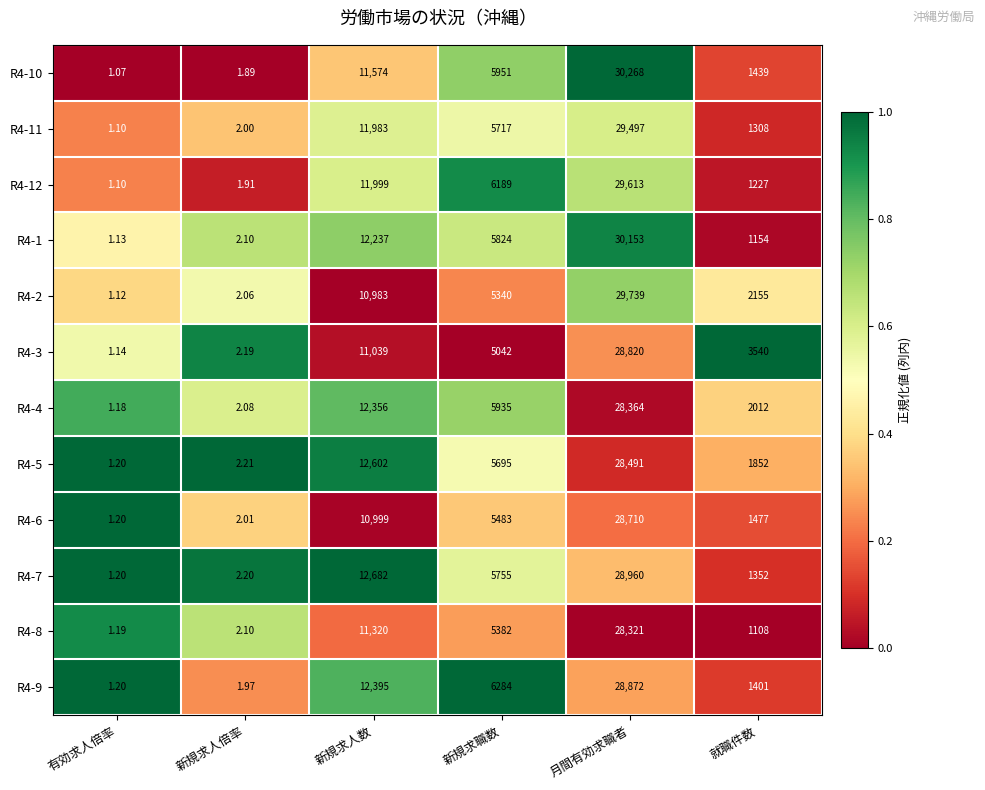

At which category is the sum across all series the highest?

月間有効求職者